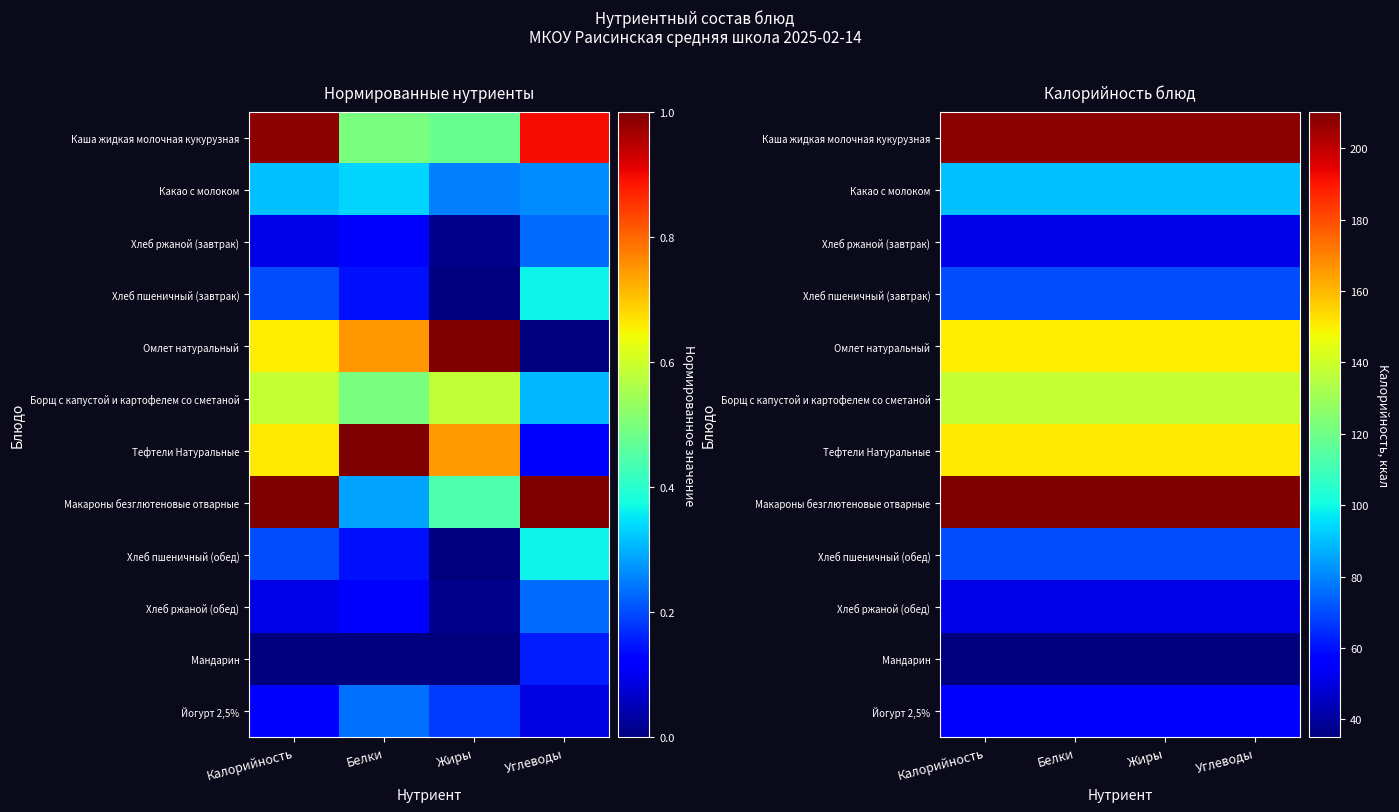

Which series has the largest total across all categories?

Макароны безглютеновые отварные